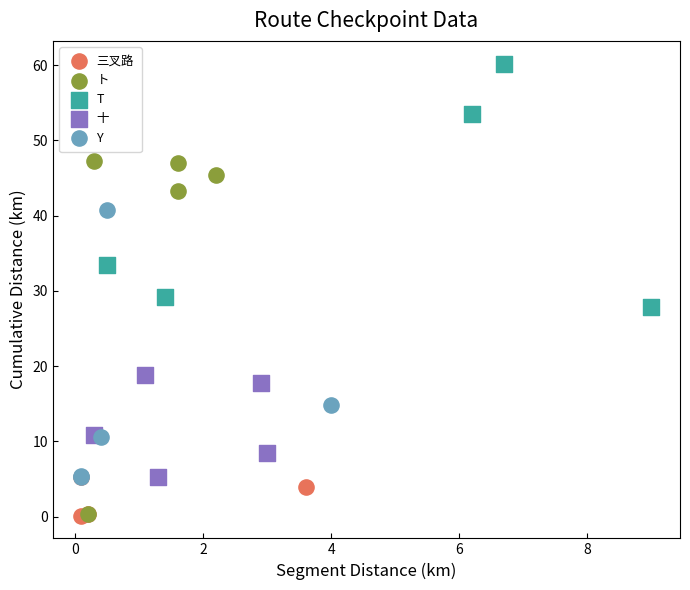

Which series has the largest Y range (max minus min)?

ト